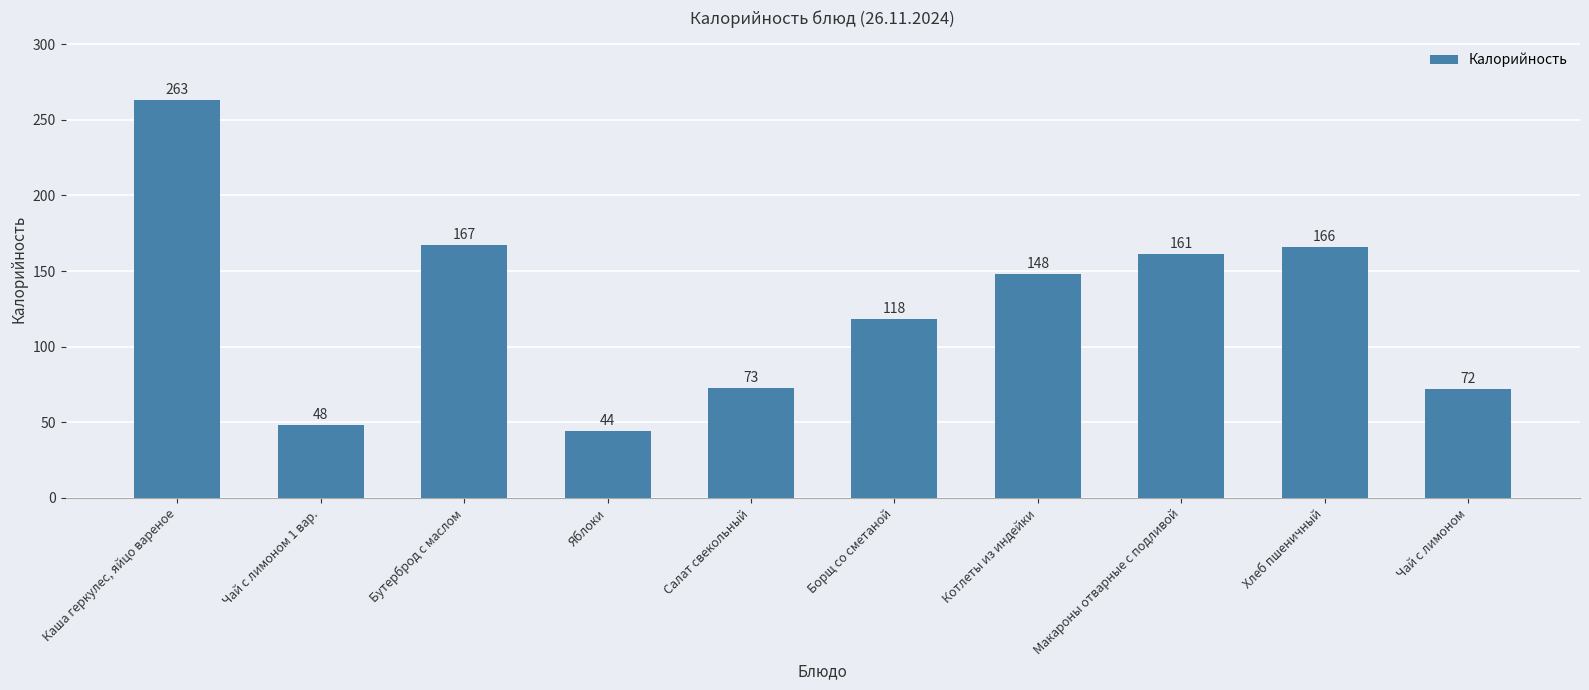

Does the chart contain any negative values?

No